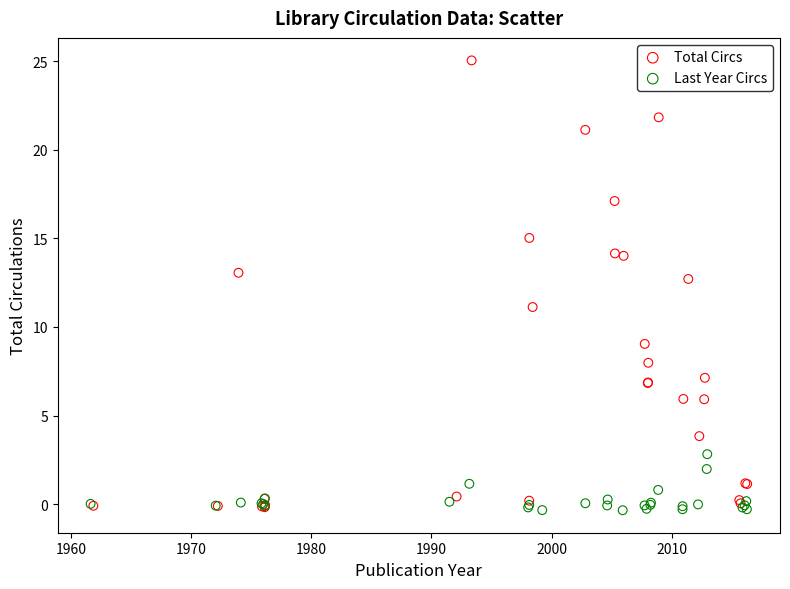

What are all the series names shown in the legend?

Total Circs, Last Year Circs